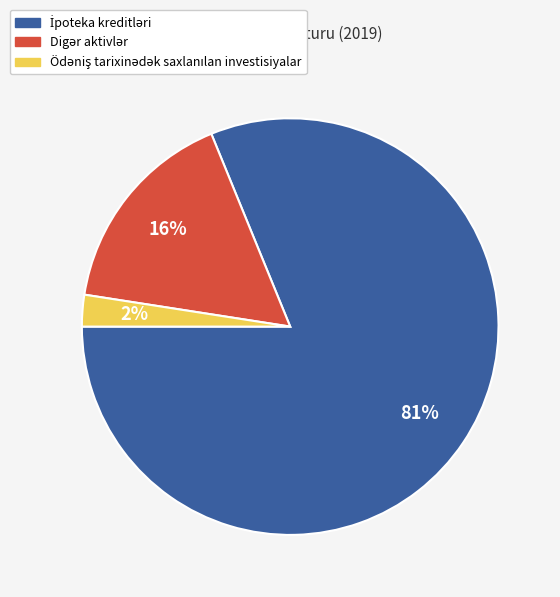

Does any single category account for the majority?

Yes